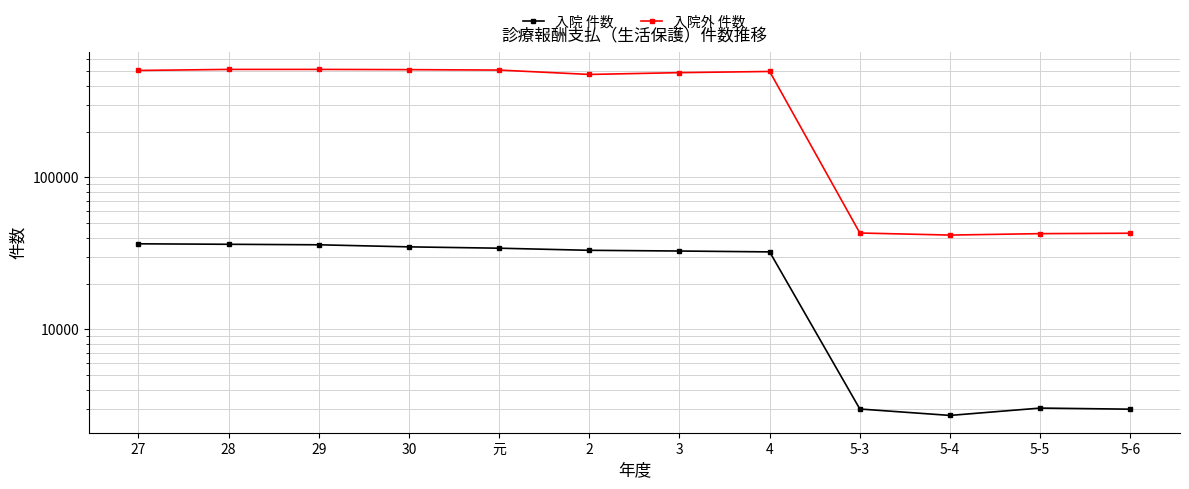

Reading left to right, extract all data points from this chart.

入院 件数: 27=36578	28=36315	29=36037	30=34926	元=34226	2=33146	3=32793	4=32361	5-3=2994	5-4=2717	5-5=3037	5-6=2986
入院外 件数: 27=505536	28=513661	29=513693	30=511850	元=508529	2=475936	3=489111	4=497921	5-3=43079	5-4=41754	5-5=42666	5-6=42936